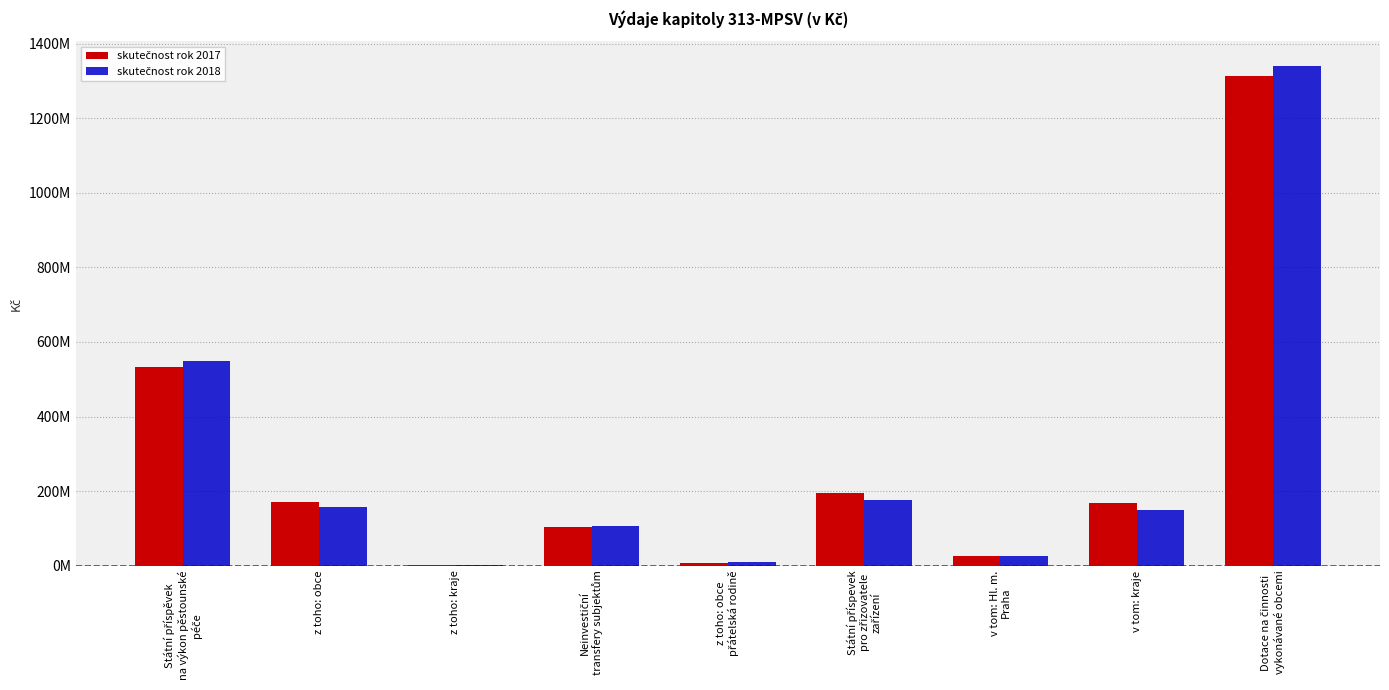

What is the value of the skutečnost rok 2017 bar at the 2nd from the left?

171304000.0